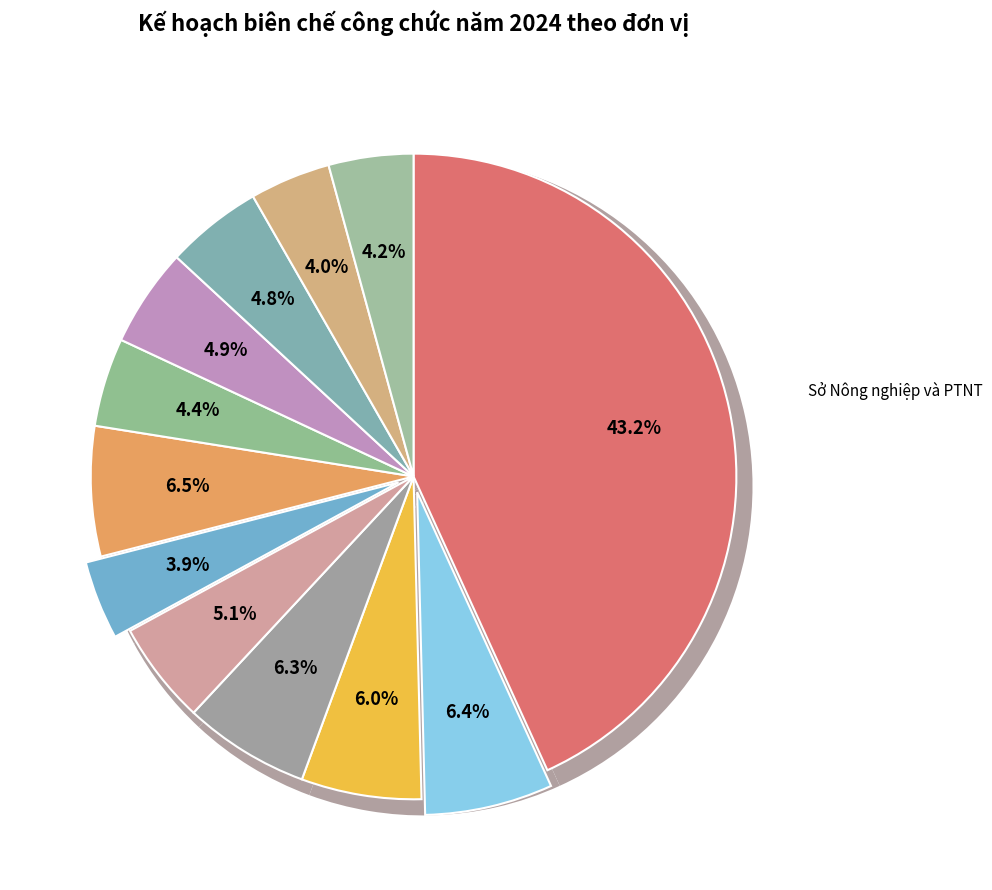

Between Sở Công Thương and Sở Nông nghiệp và Phát triển nông thôn, which is larger?

Sở Nông nghiệp và Phát triển nông thôn